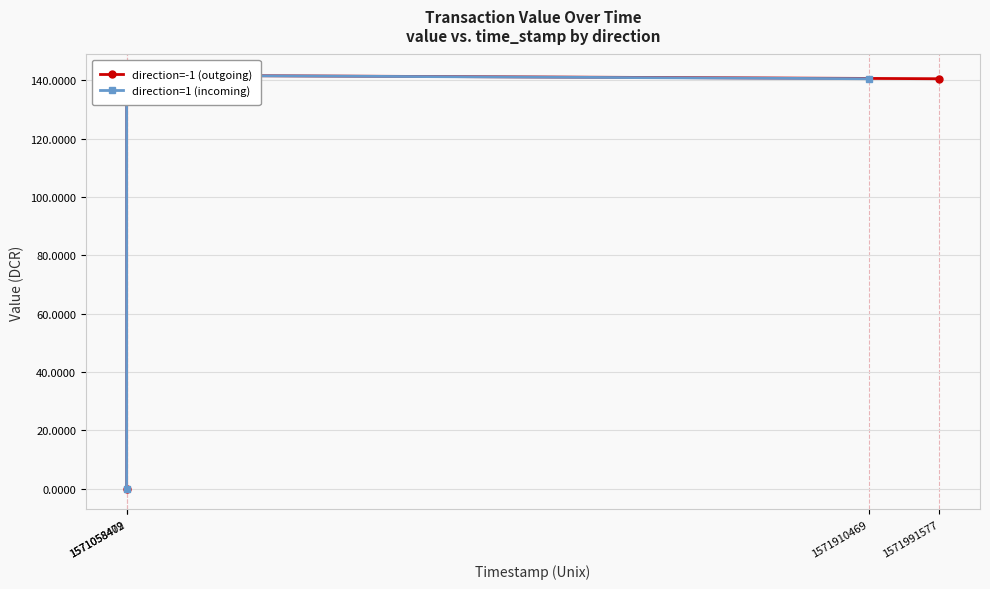

The direction=-1 (outgoing) series shows 0.0 at 1571058472. True or false?

True